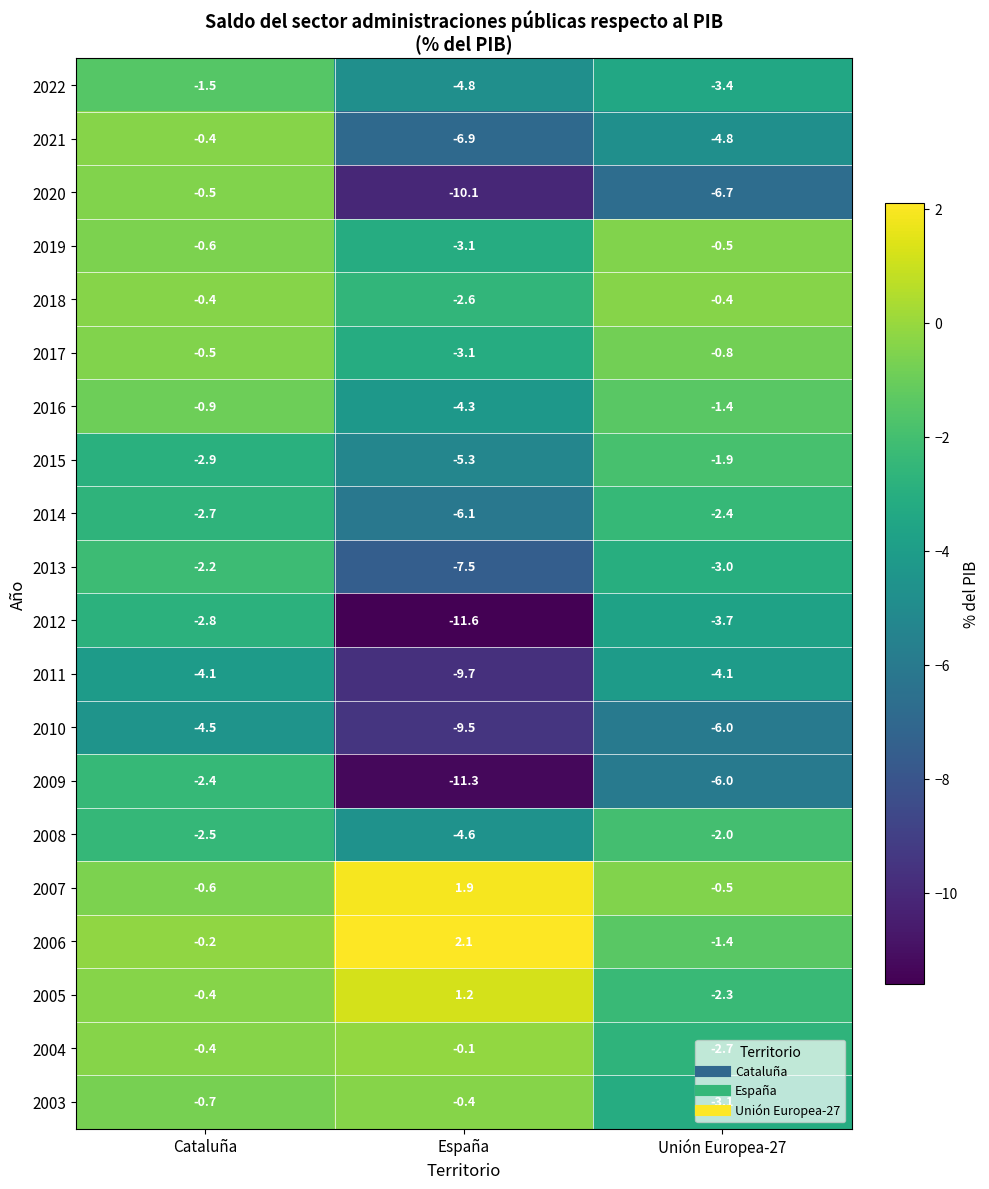

What is the minimum value shown in the chart?

-11.6